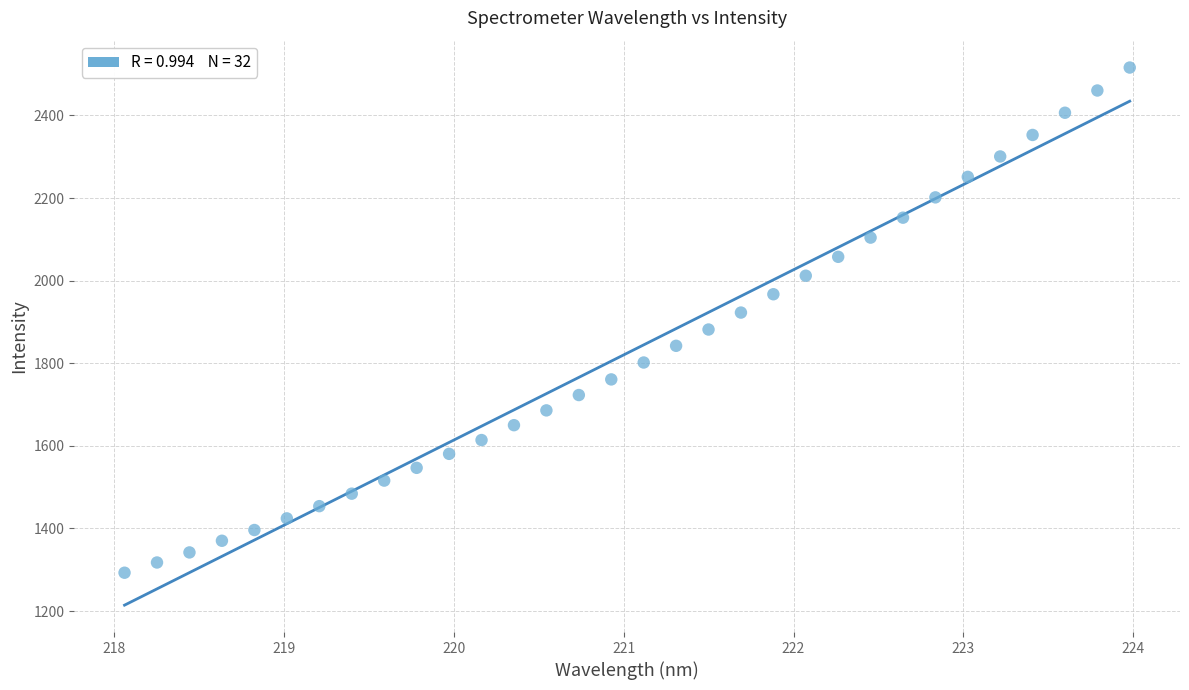

What is the range of Y values (max minus min)?

1223.0